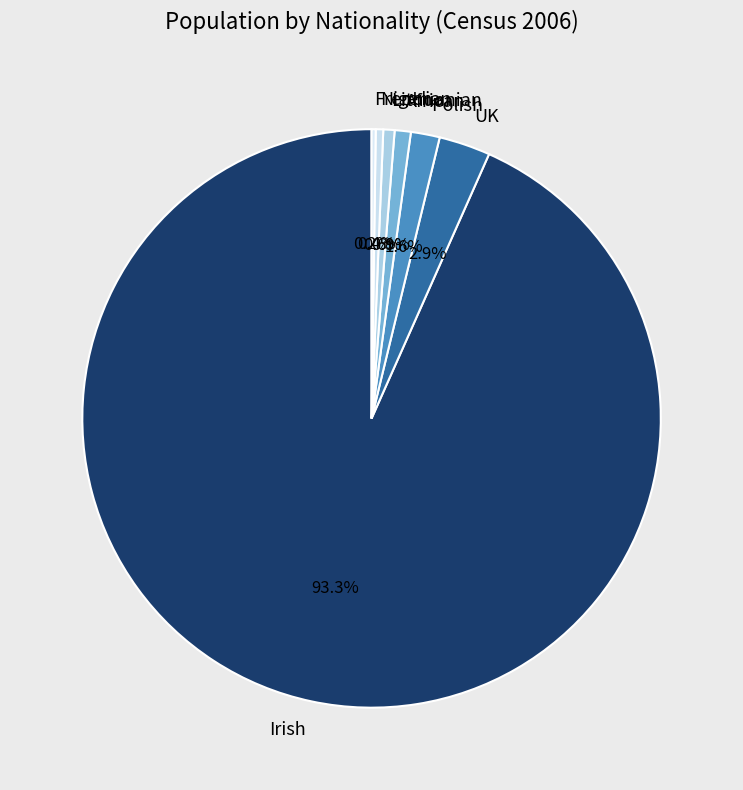

What is the ratio of the value at African to the value at Nigerian?

2.2